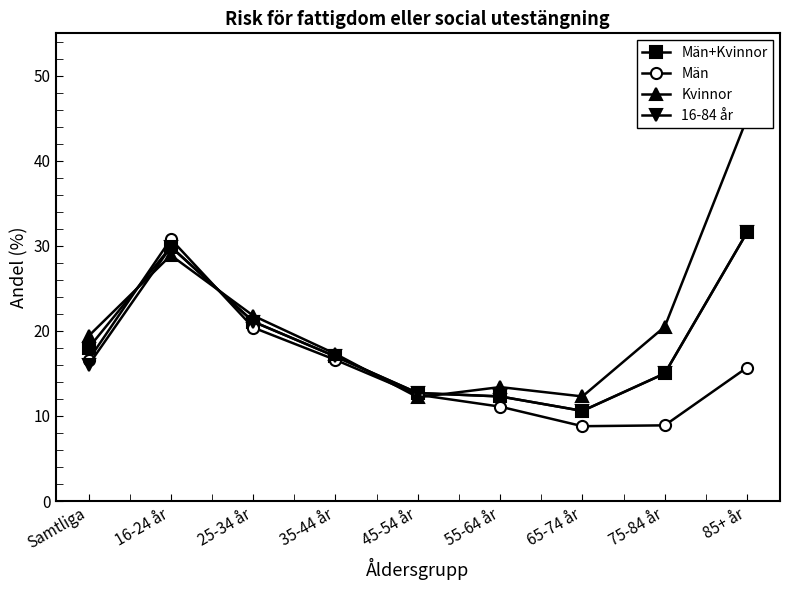

What is the sum of the 16-84 år values at 75-84 år and 35-44 år?

32.0